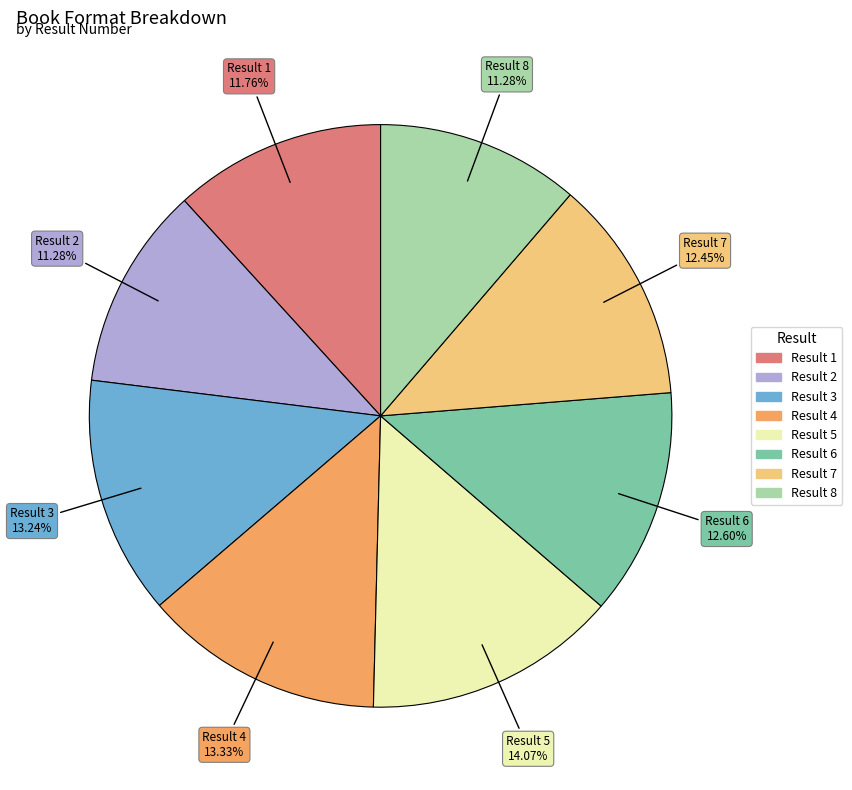

To the nearest percent, what is the difference between the largest and smallest slice percentages?

3%